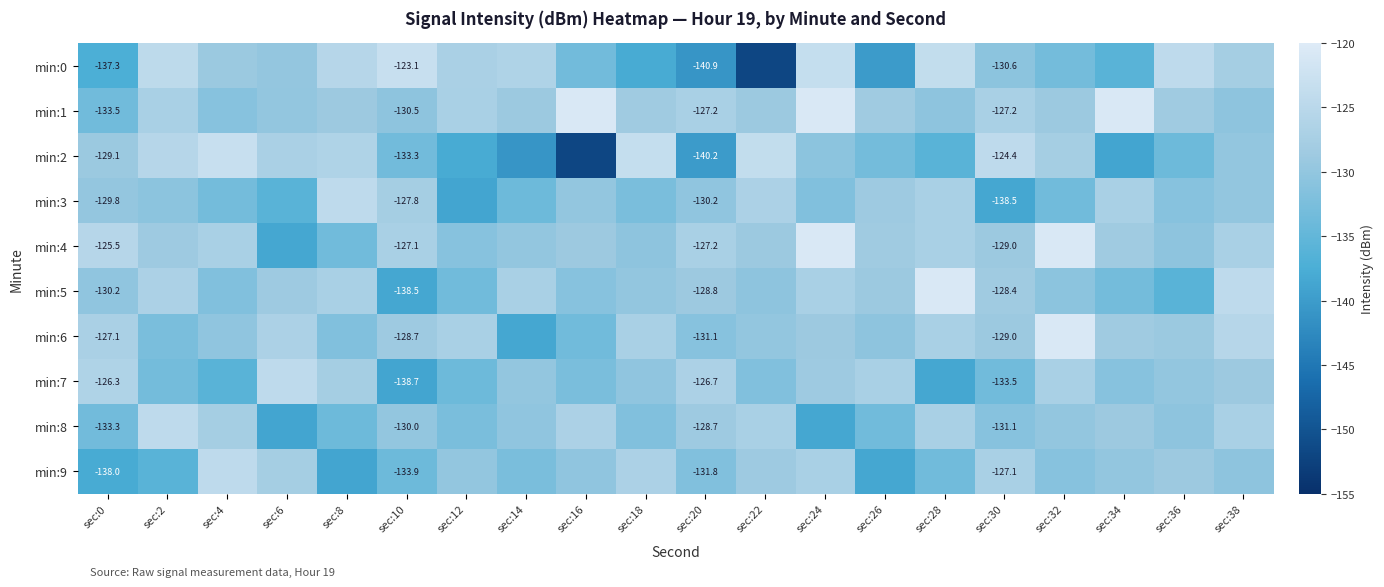

At which label does min:5 first exceed -128?

sec:2